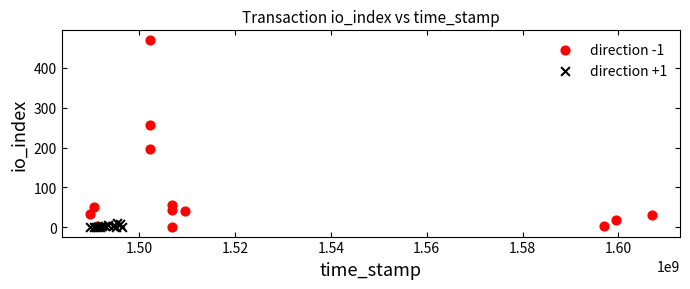

Which series has the largest Y range (max minus min)?

direction -1